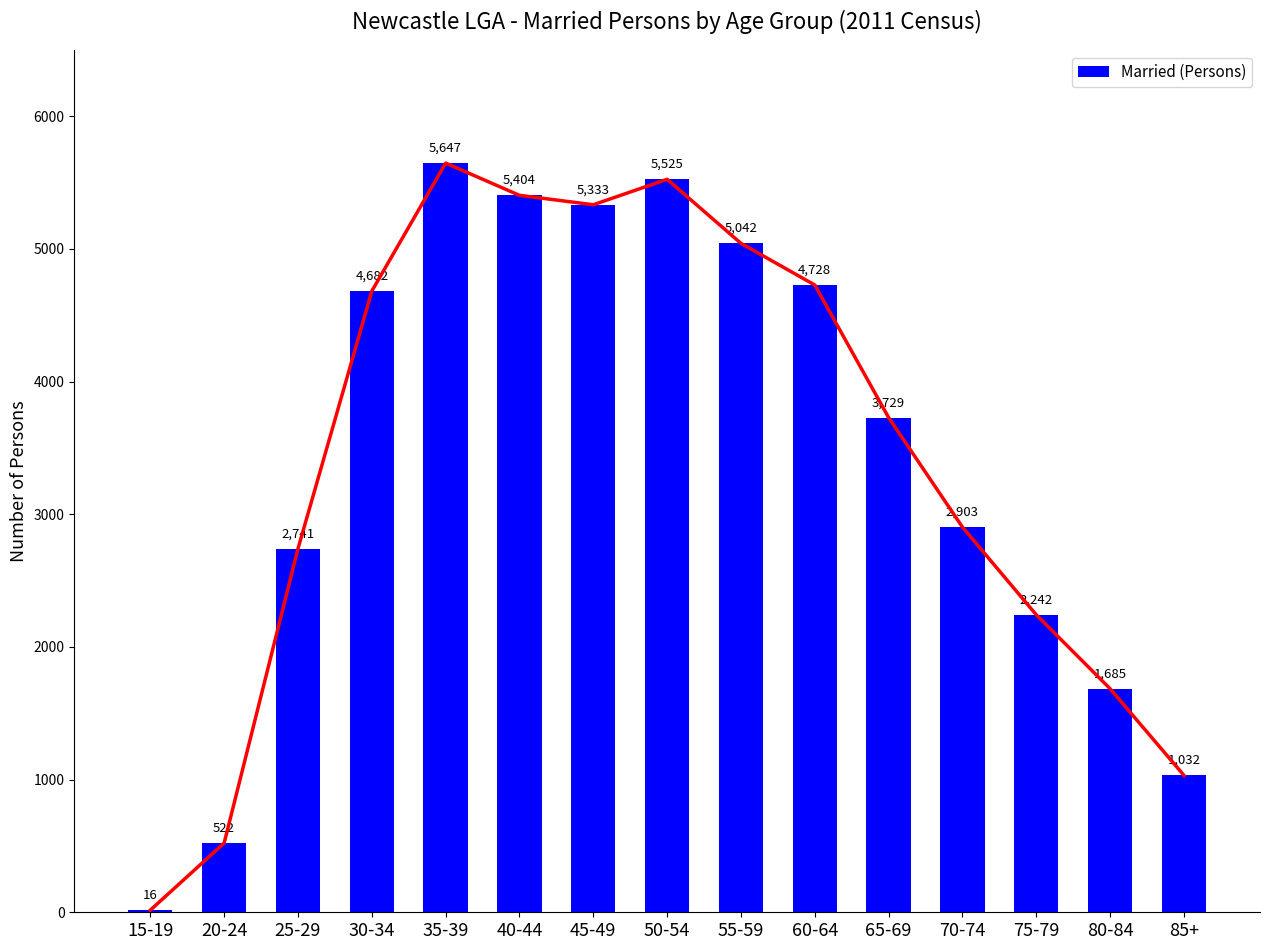

What is the difference between the maximum and minimum values?

5631